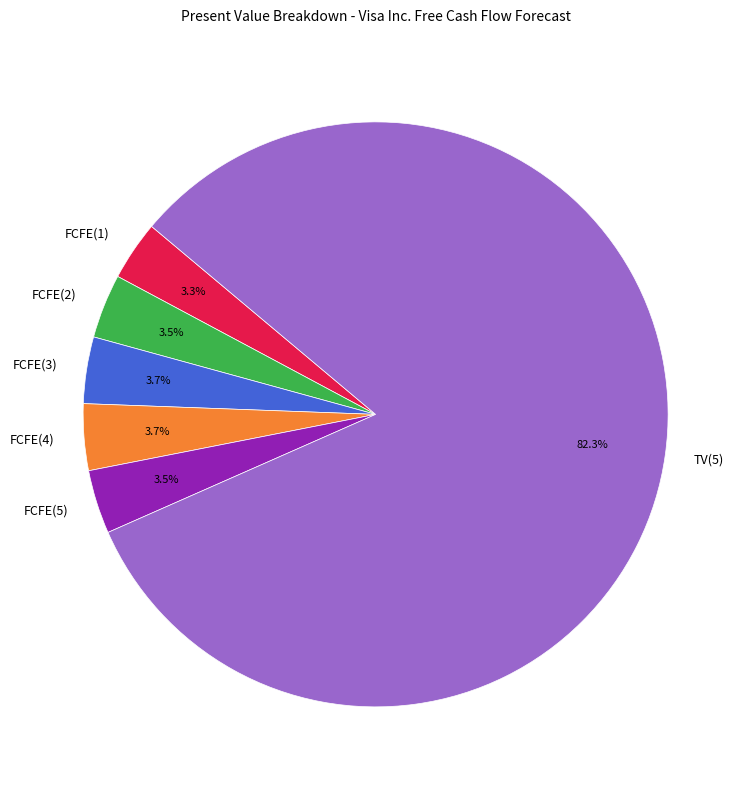

To the nearest percent, what is the difference between the TV(5) and FCFE(4) slice percentages?

79%